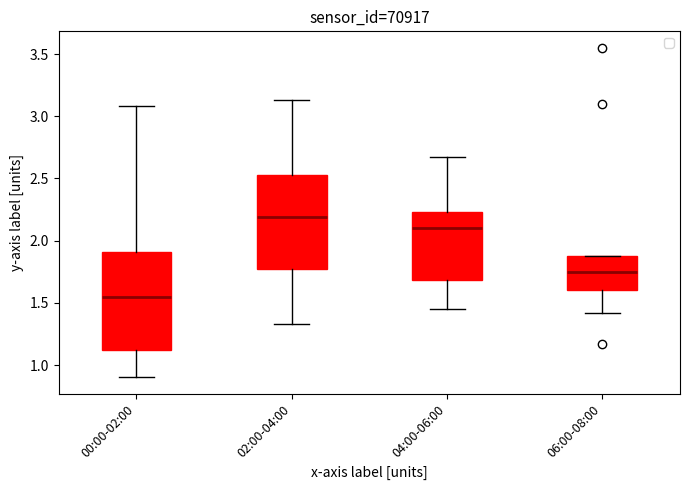

Which box's median line is the highest?

02:00-04:00